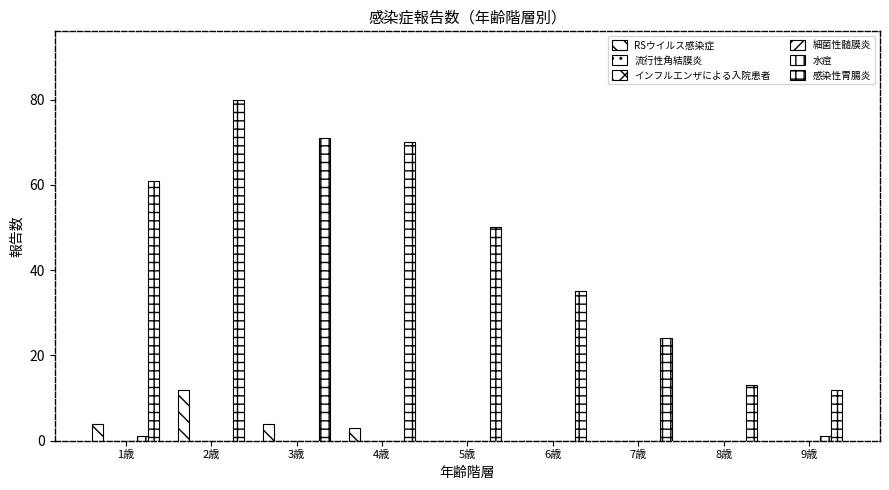

Where is 感染性胃腸炎 nearest to the value 46?

5歳